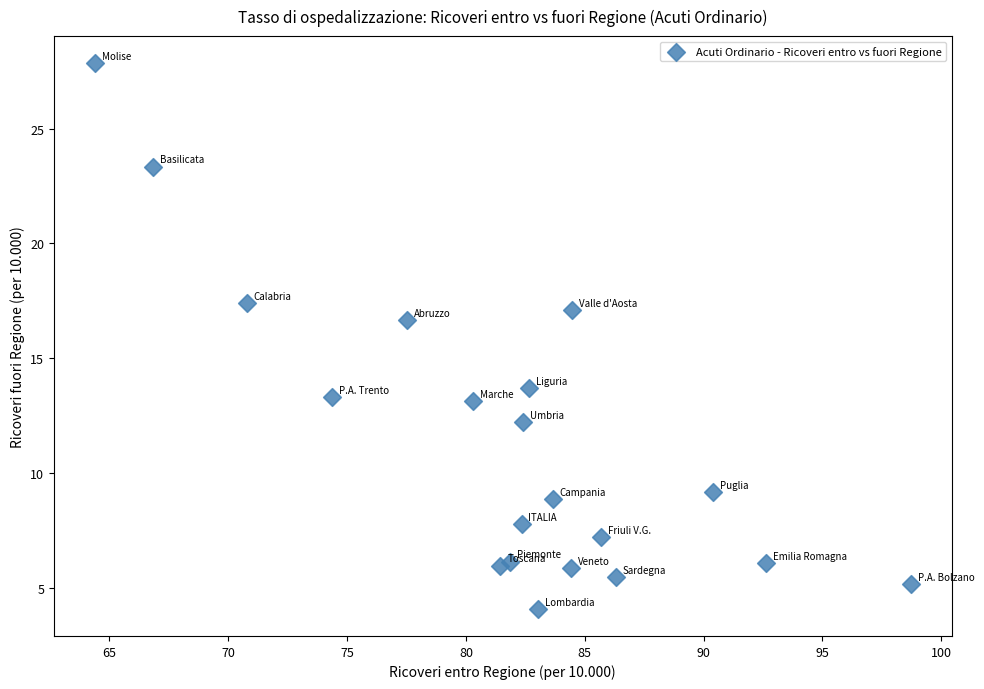

What Y value in the scatter plot is closest to 15?

13.7